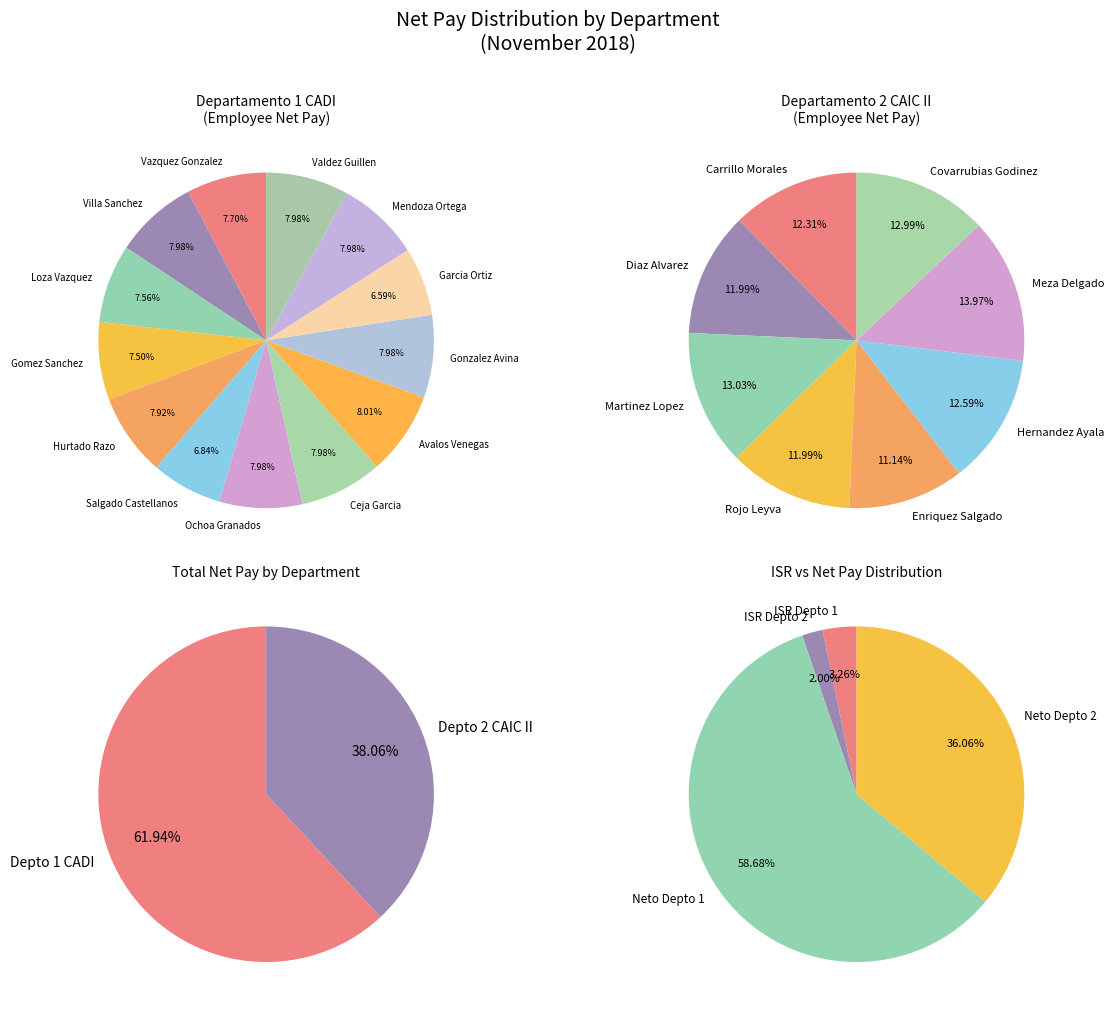

To the nearest percent, what percentage of the pie is Departamento 2 CAIC II?

38%